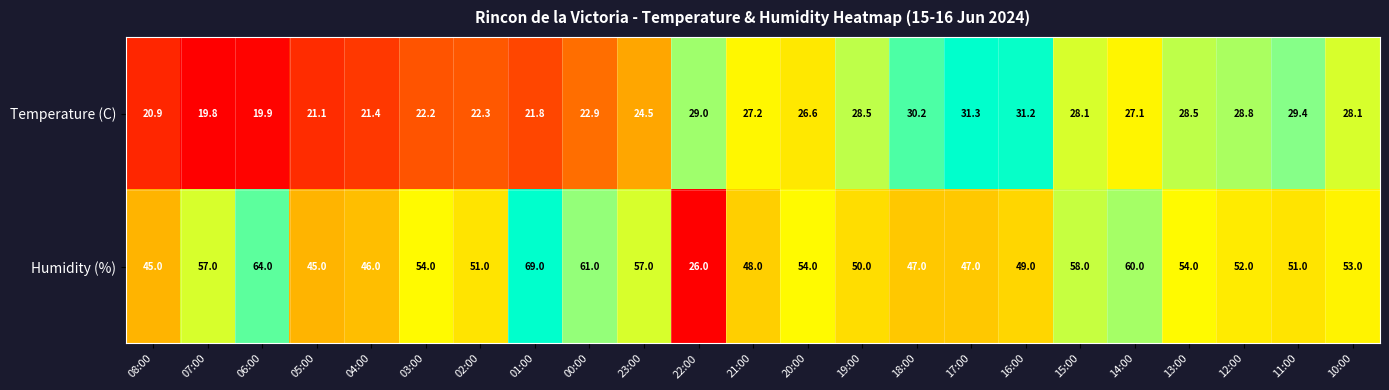

How many data points in Temperature (C) are less than 27?

11